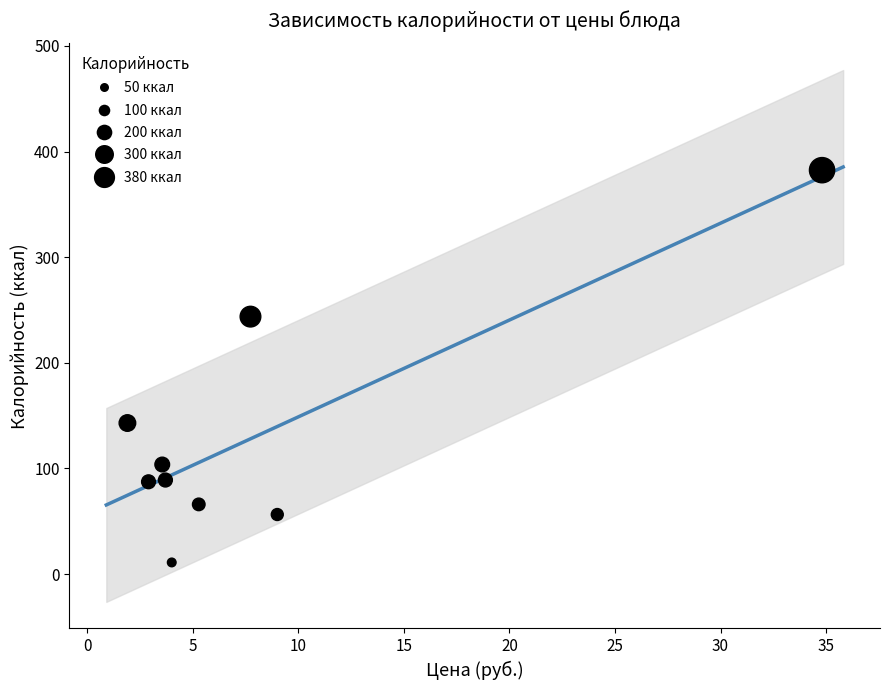

What is the average Y value?

131.4